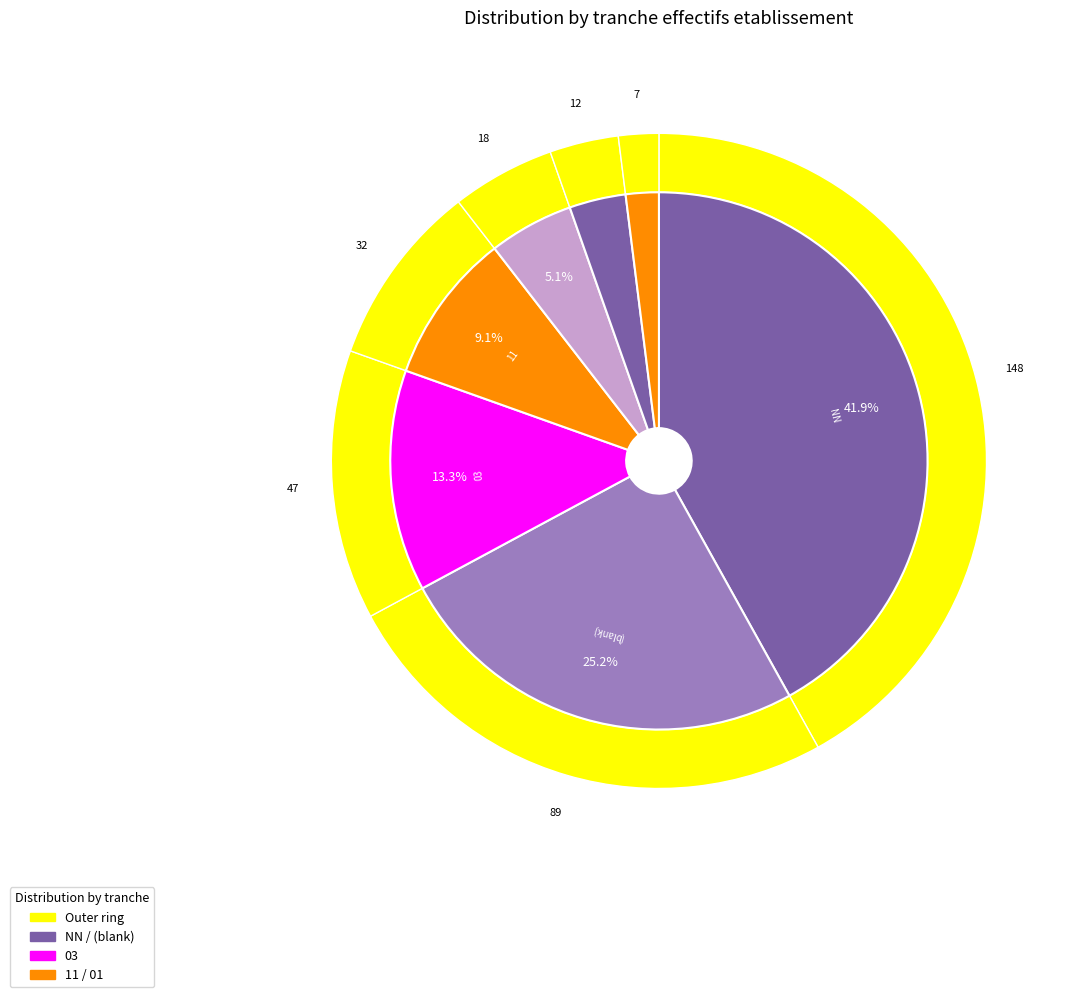

What is the ratio of the value at 21 to the value at 02?

0.7